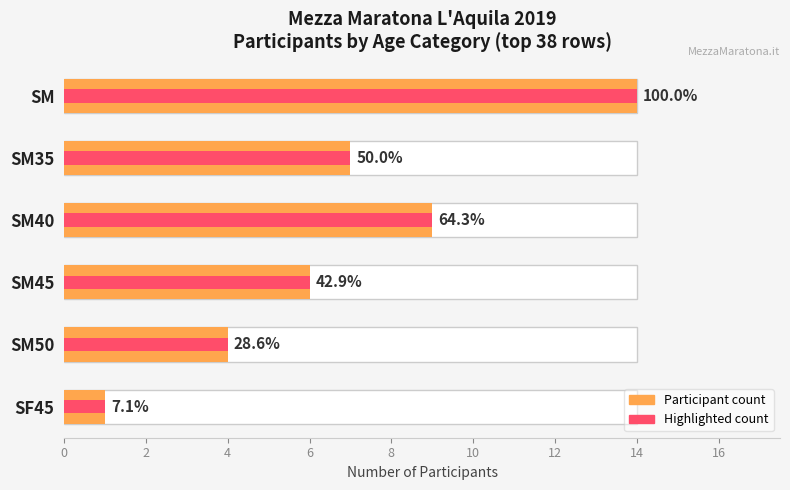

What is the highest value of the Count (avg utilization style) series?

14